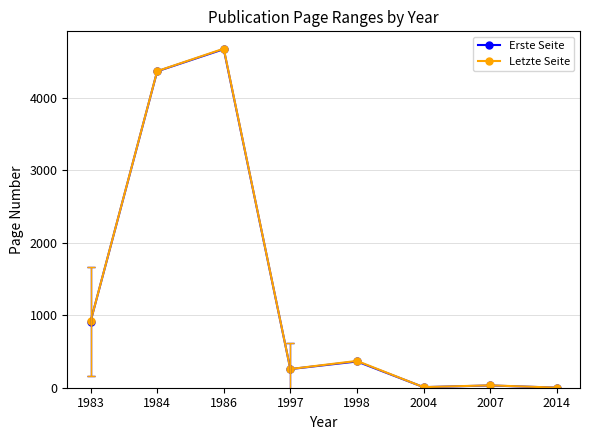

How many values in the Erste Seite series are below 362?

4